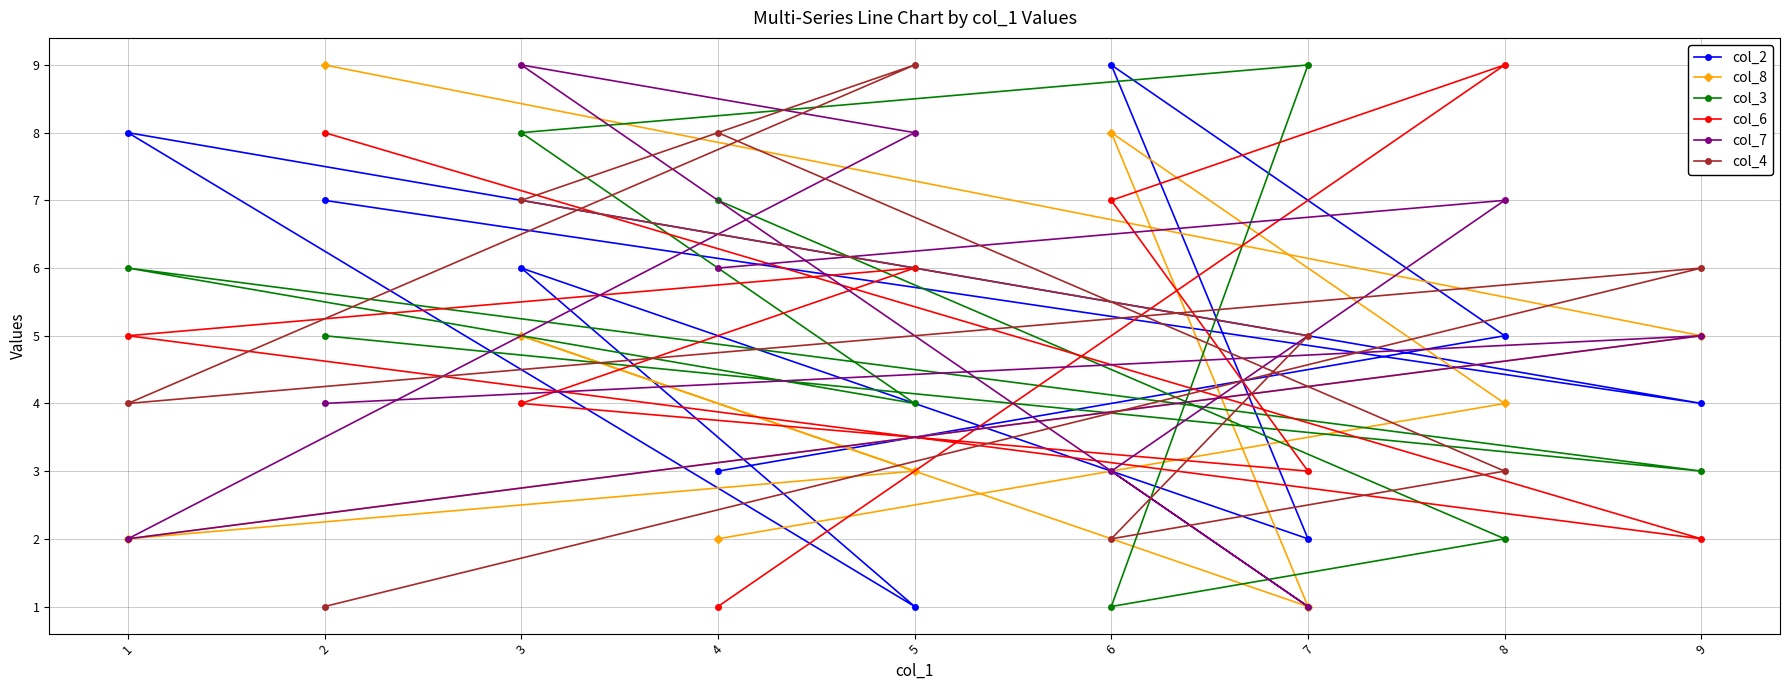

Reading left to right, transcribe all the data shown in this chart.

col_2: 1=8	2=7	3=6	4=3	5=1	6=9	7=2	8=5	9=4
col_8: 1=2	2=9	3=5	4=2	5=3	6=8	7=1	8=4	9=5
col_3: 1=6	2=5	3=8	4=7	5=4	6=1	7=9	8=2	9=3
col_6: 1=5	2=8	3=4	4=1	5=6	6=7	7=3	8=9	9=2
col_7: 1=2	2=4	3=9	4=6	5=8	6=3	7=1	8=7	9=5
col_4: 1=4	2=1	3=7	4=8	5=9	6=2	7=5	8=3	9=6